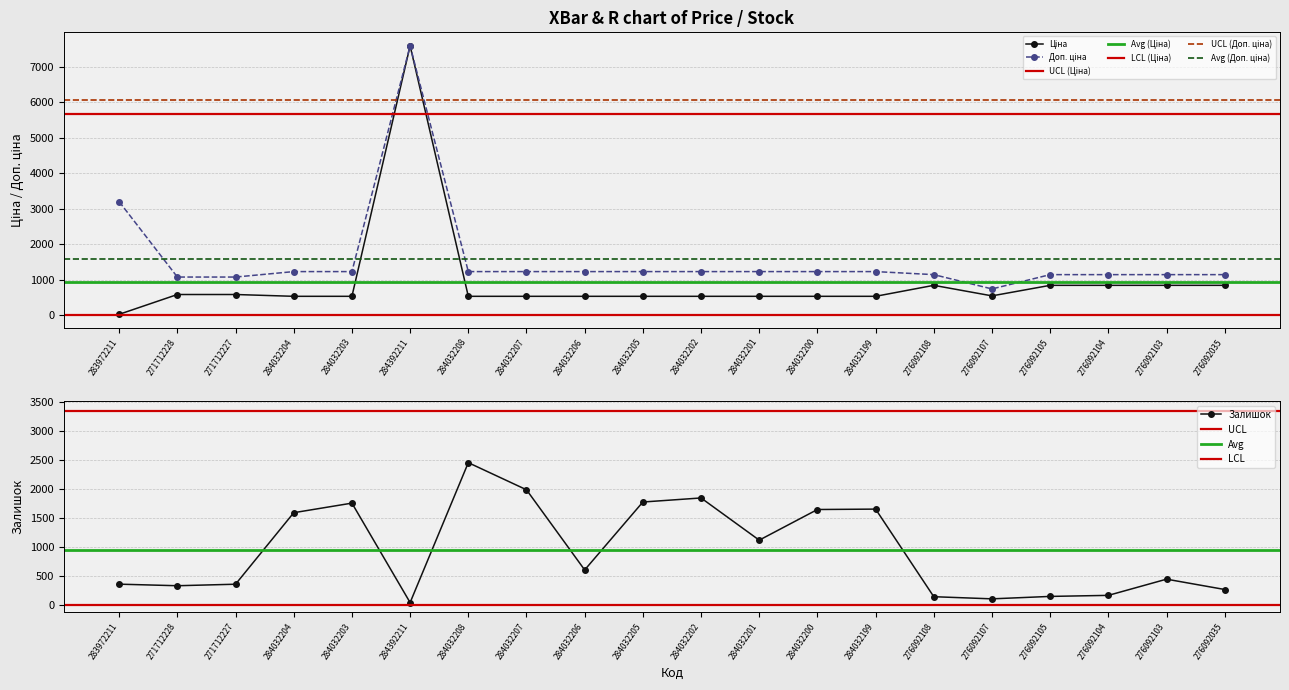

What is the difference between the second highest and second lowest values in the Доп. ціна series?

2123.3